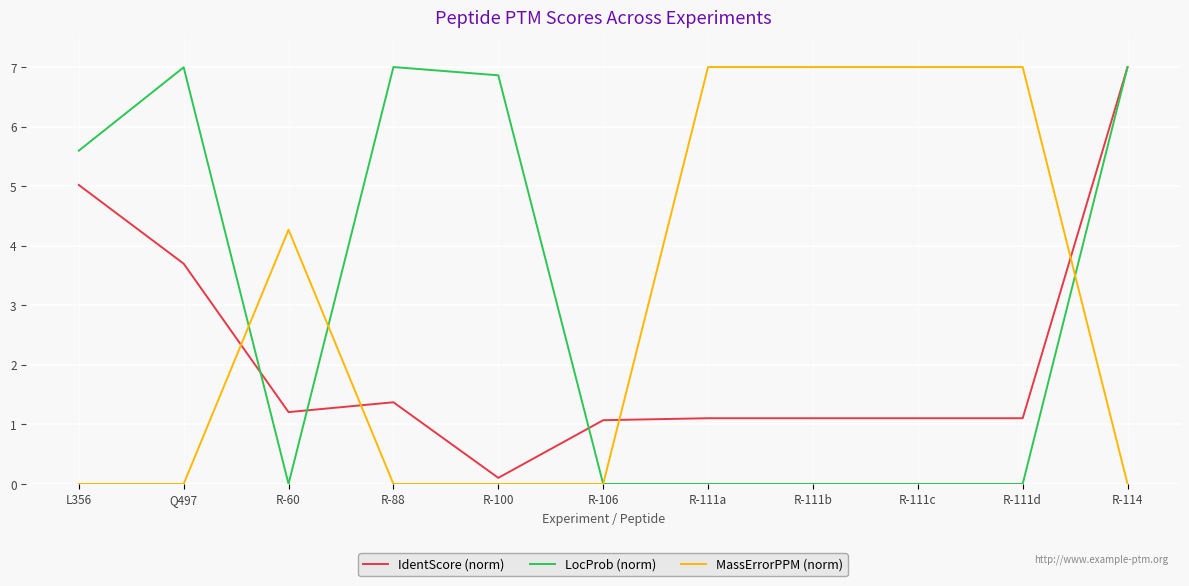

What is the label of the 7th point from the right?

R-100